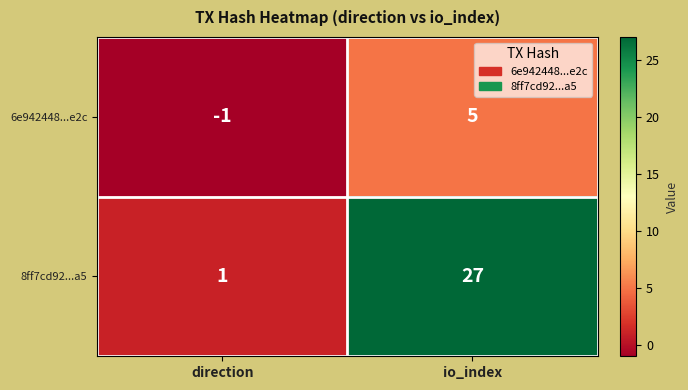

Reading left to right, what are all the values shown in this chart?

6e942448...e2c: direction=-1	io_index=5
8ff7cd92...a5: direction=1	io_index=27